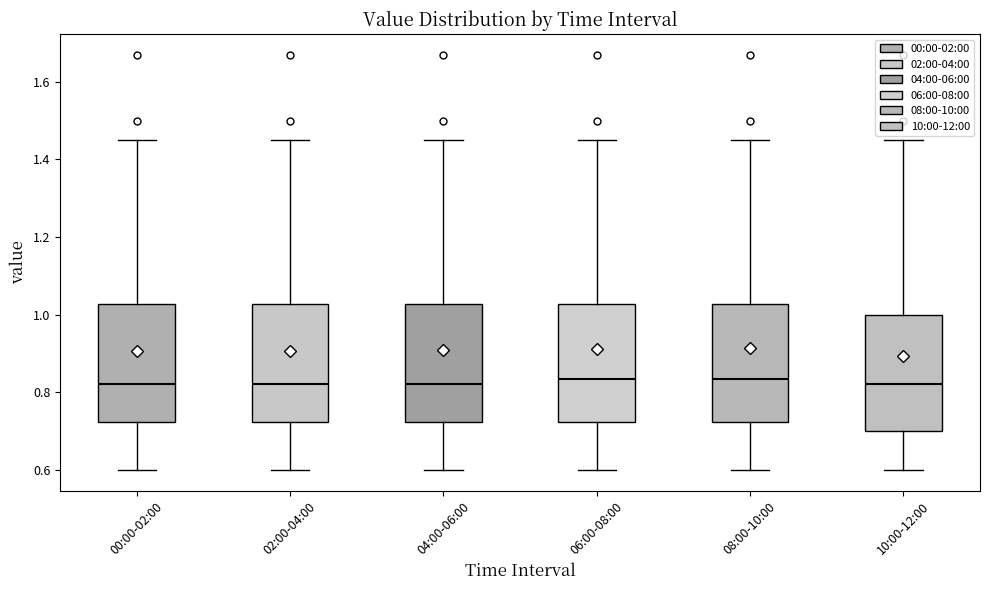

Where is the lower edge of the box for 02:00-04:00 on the y-axis? The values are not printed on the chart, so give them approximately, as read against the axis.

0.72